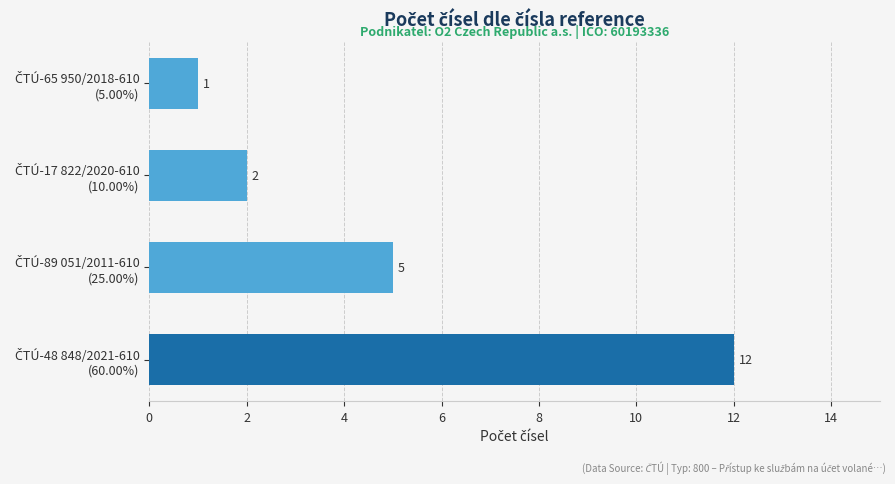

What is the greatest value displayed?

12